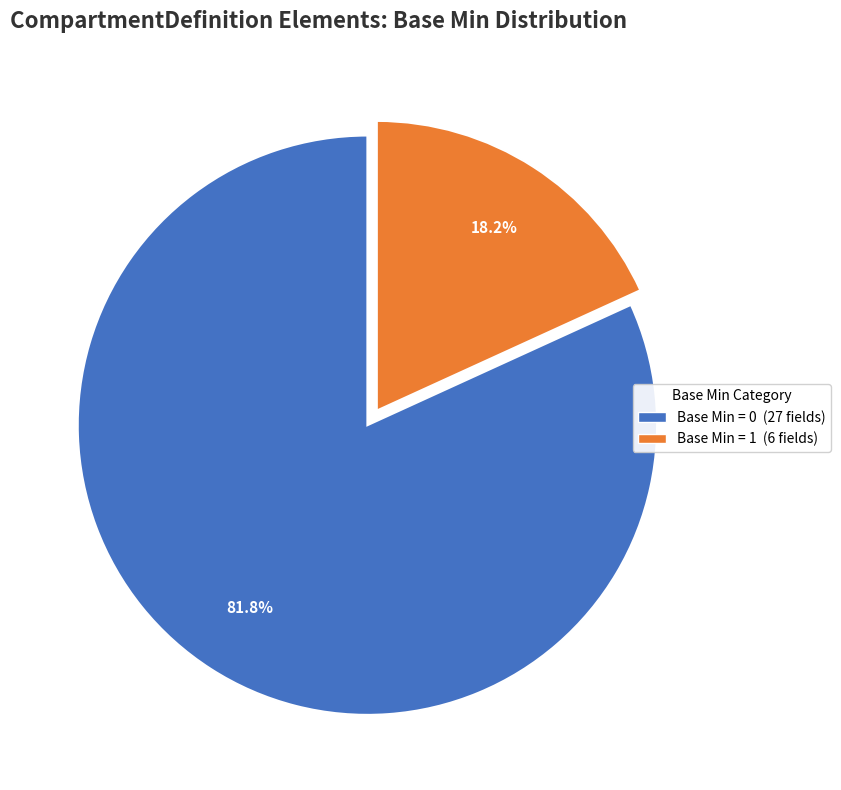

Is there a majority slice in this chart?

Yes